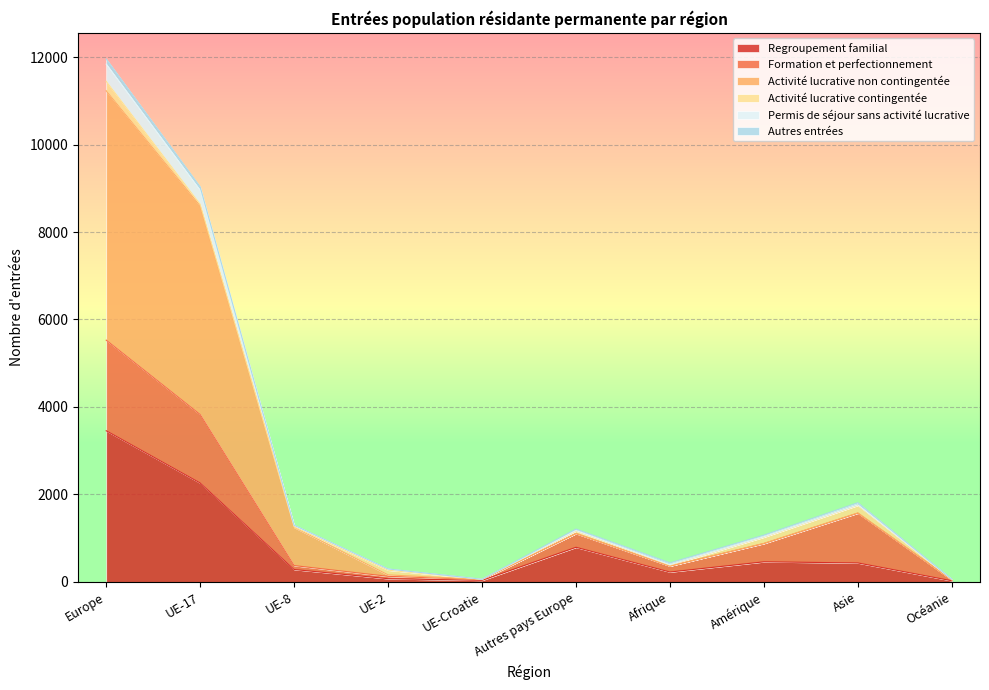

What is the greatest value displayed?

11839